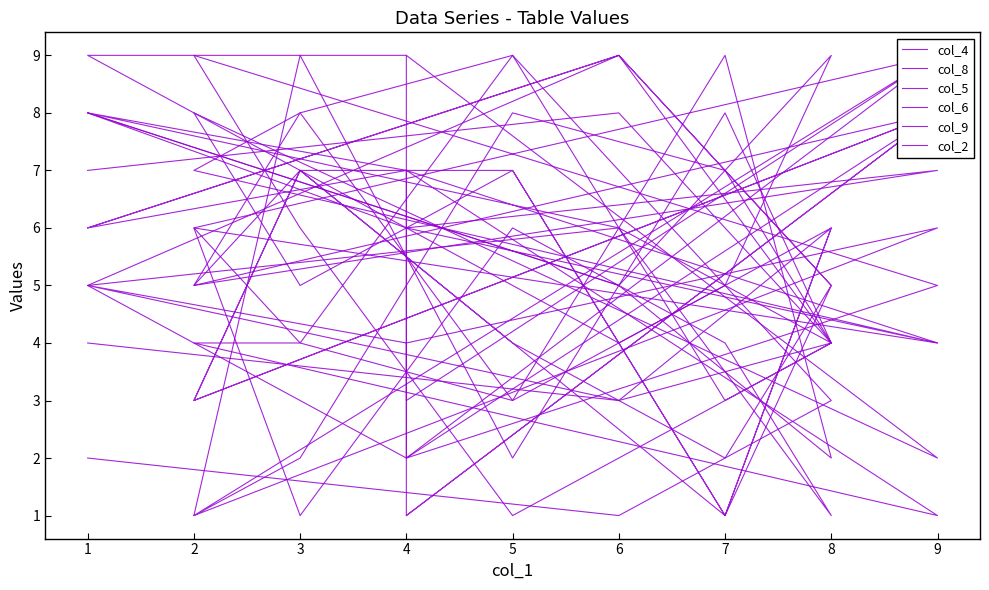

What is the difference between the maximum and minimum values in the col_9 series?

8